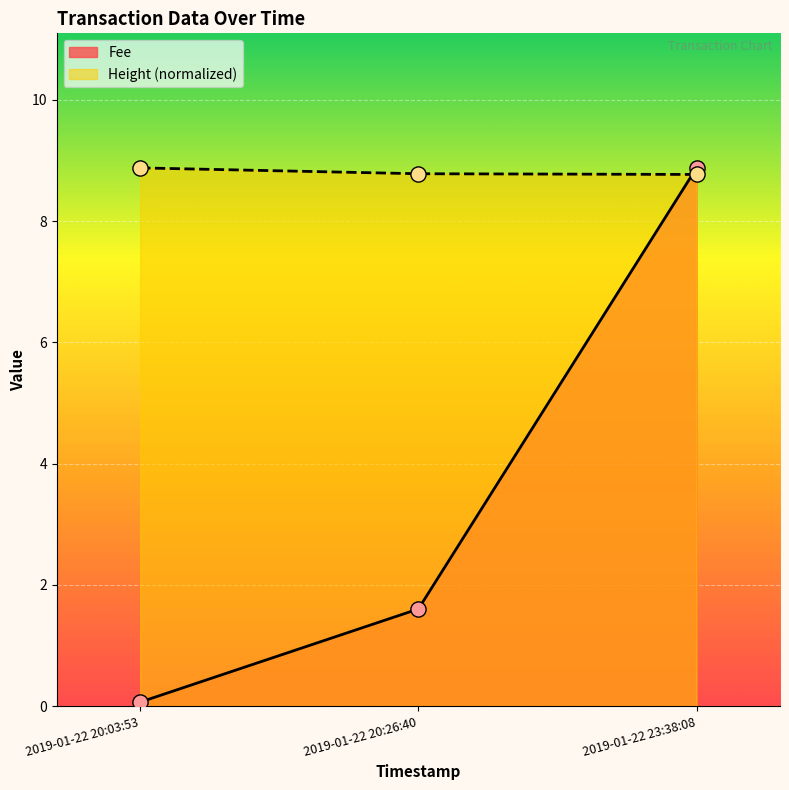

Which series contains the highest Y value?

Fee